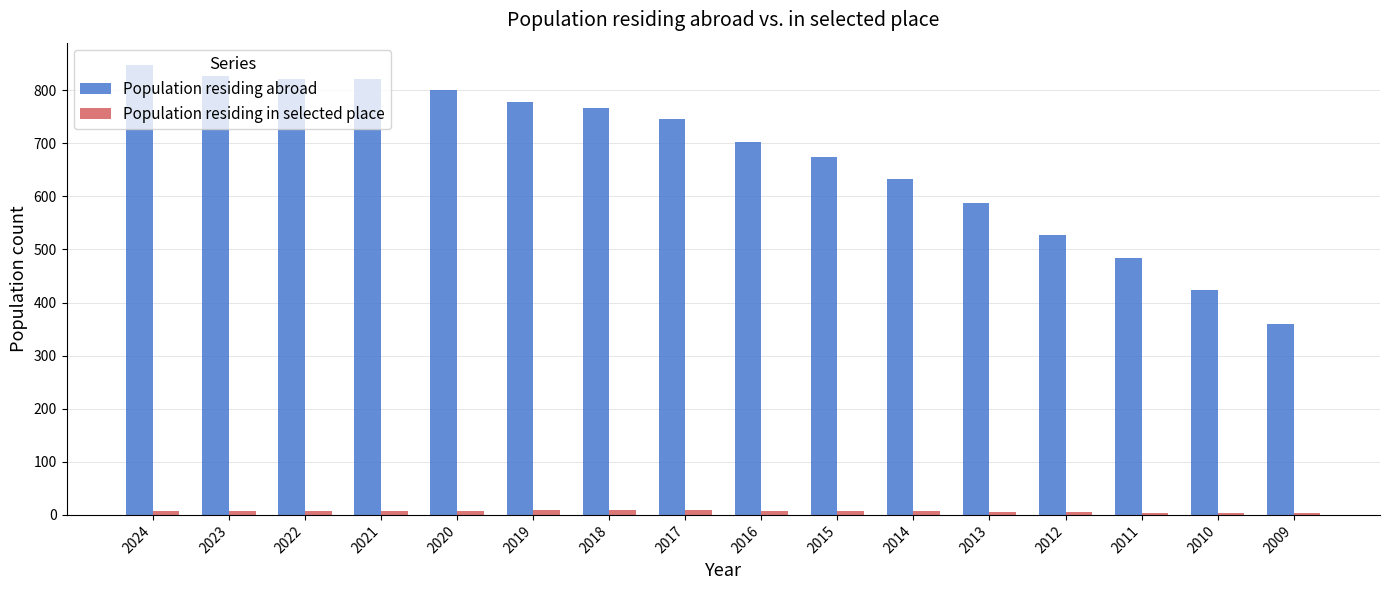

Which series has the widest spread of values?

Population residing abroad